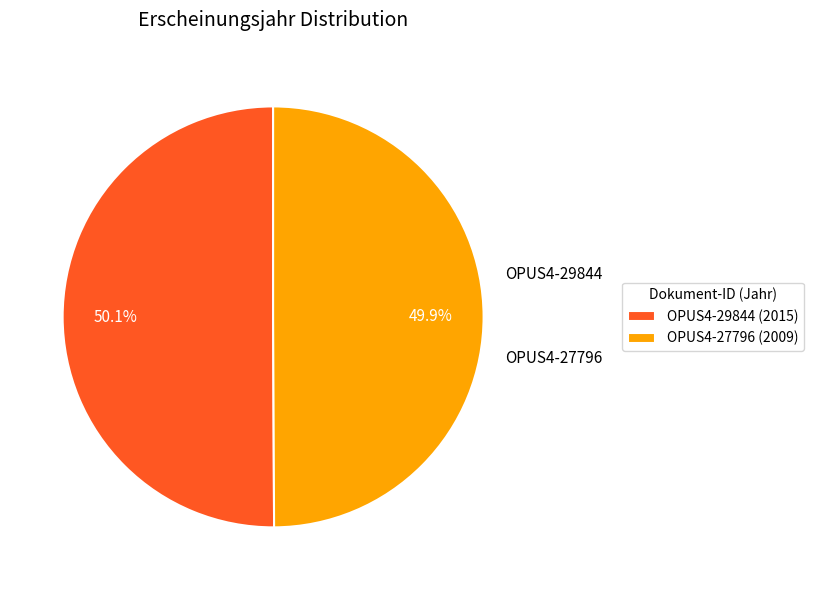

What is the total percentage of OPUS4-27796 and OPUS4-29844?

100.0%